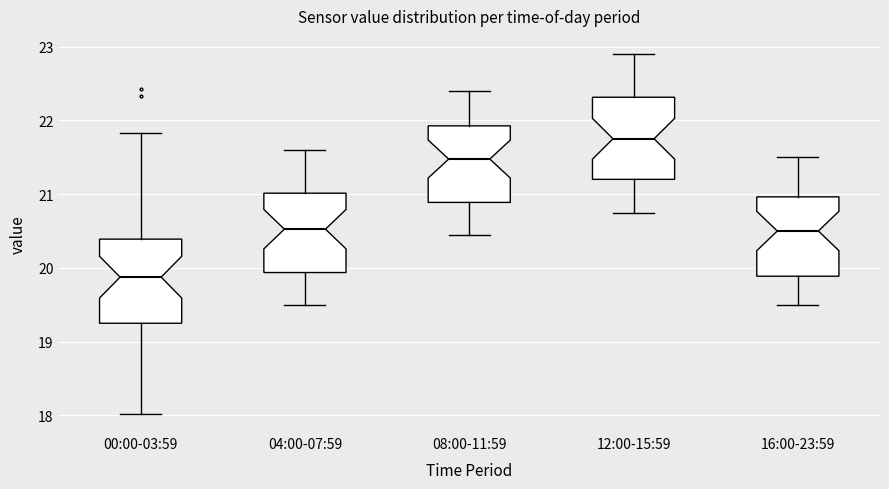

Reading left to right, read every box against the y-axis: the position of its median line, the range the box covers, and the ends of its whiskers. The values are not printed on the chart, so give them approximately, as read against the axis.

00:00-03:59: median 19.9, box 19.3 to 20.4, whiskers 18.0 to 21.8
04:00-07:59: median 20.5, box 19.9 to 21.0, whiskers 19.5 to 21.6
08:00-11:59: median 21.5, box 20.9 to 21.9, whiskers 20.5 to 22.4
12:00-15:59: median 21.8, box 21.2 to 22.3, whiskers 20.8 to 22.9
16:00-23:59: median 20.5, box 19.9 to 21.0, whiskers 19.5 to 21.5